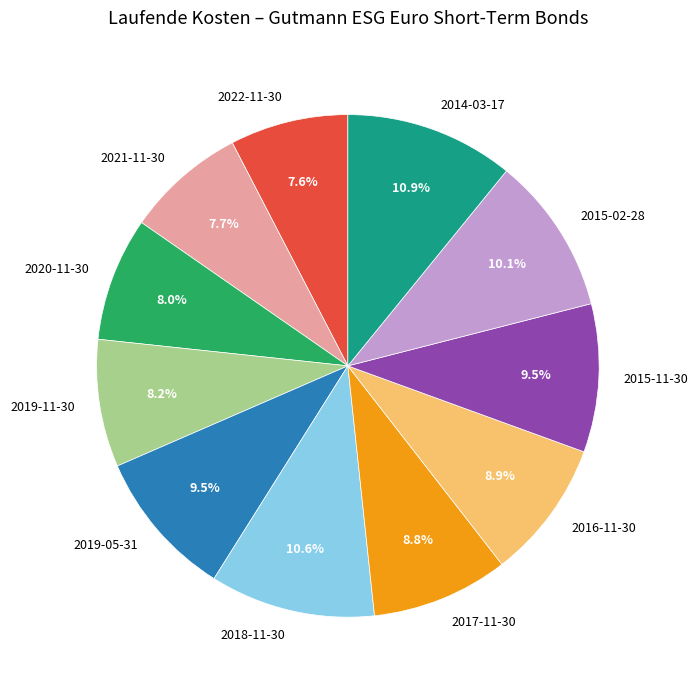

True or false: 2017-11-30 accounts for 9% of the total.

True